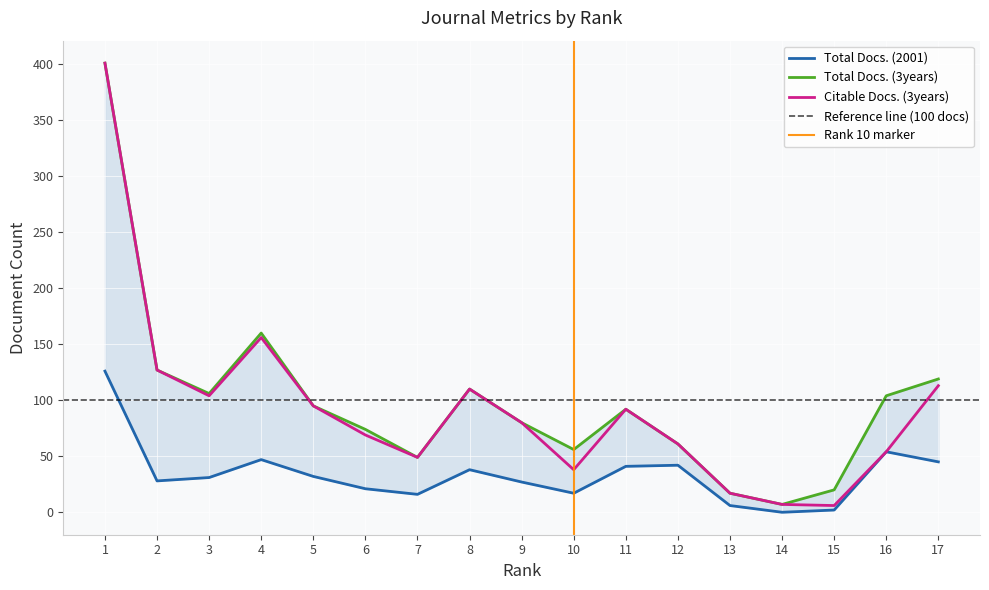

Which category has the lowest value across all series?

14